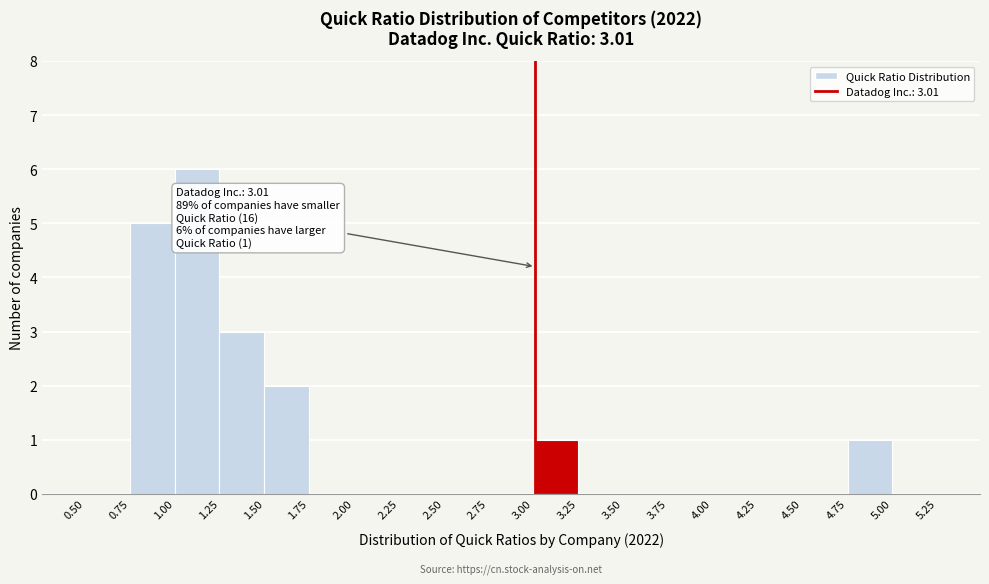

Over which range of the x-axis is the bar tallest?

1.00 to 1.25